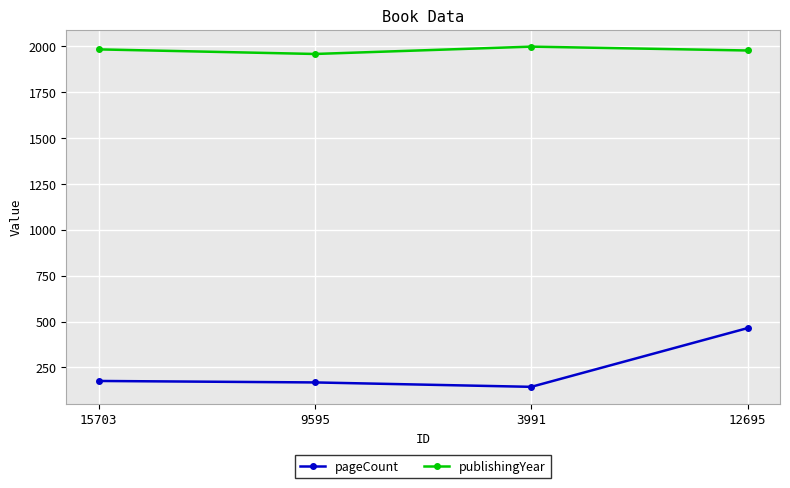

How many data points does each series have?

4